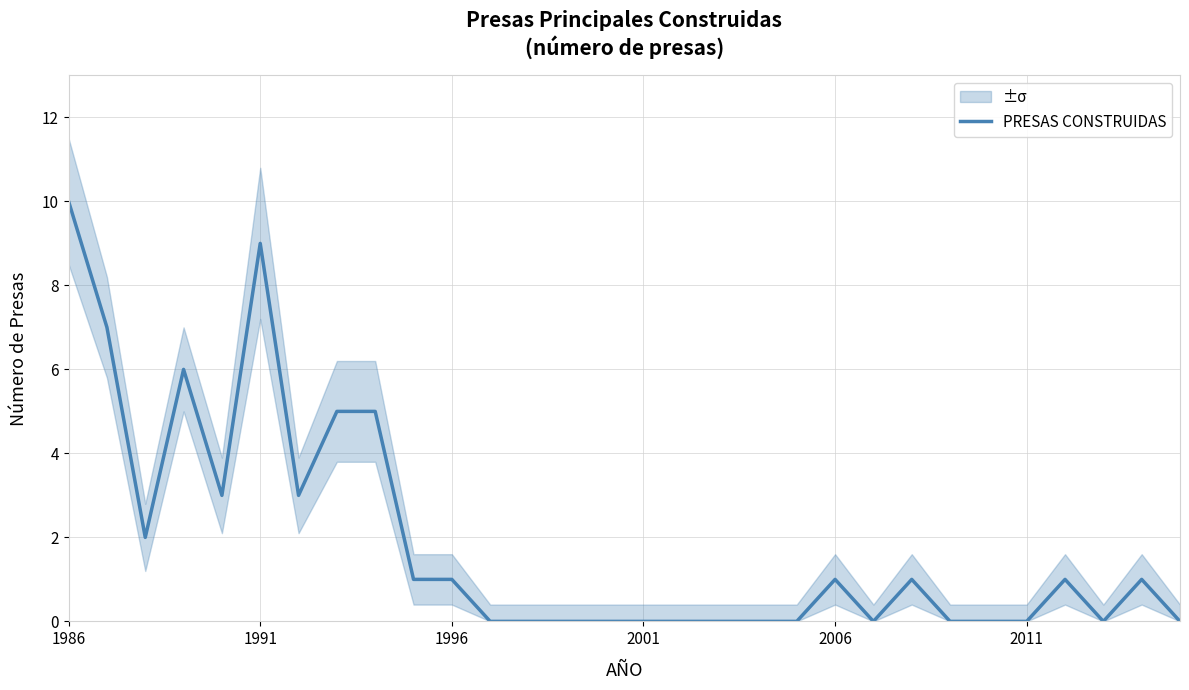

Count the values in the range 0 to 3.

24